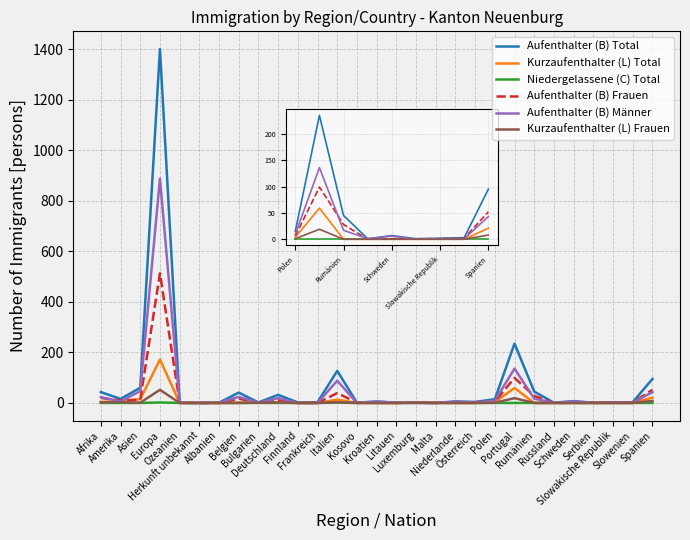

What is the maximum value for Kurzaufenthalter (L) Frauen?

52